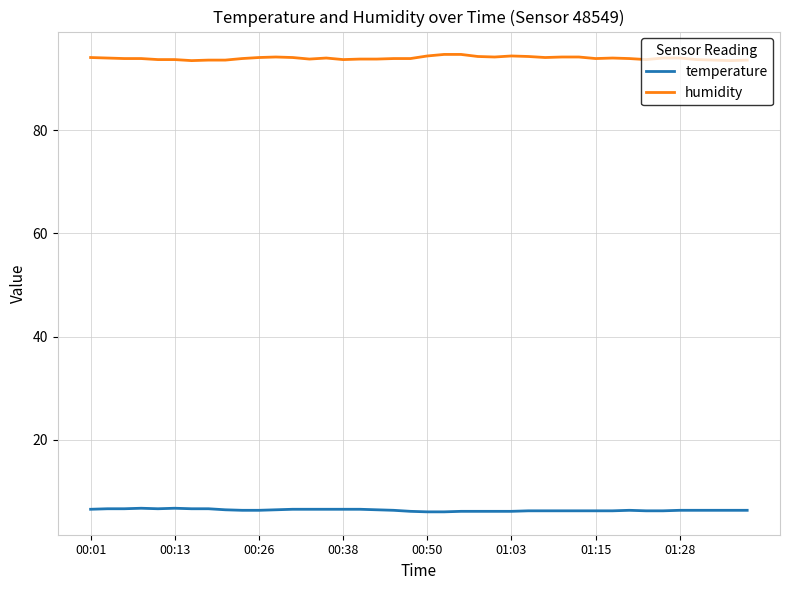

True or false: temperature and humidity intersect in this chart.

False